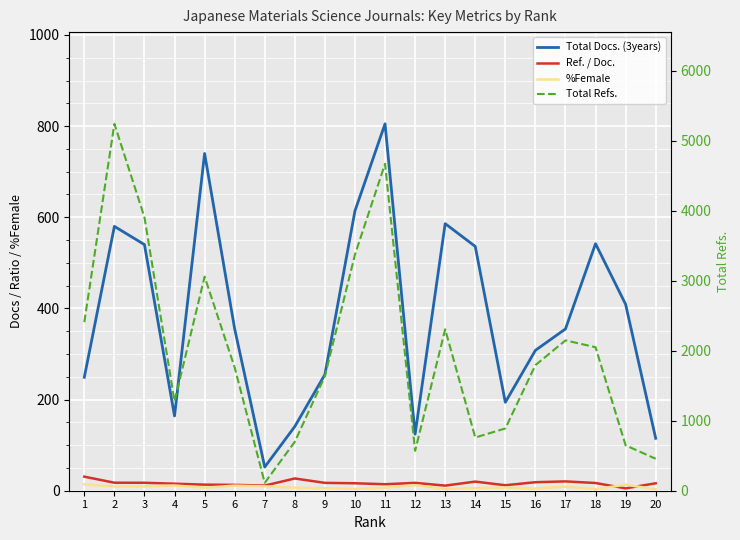

What is the difference between the second highest and second lowest values in the Total Docs. (3years) series?

625.0